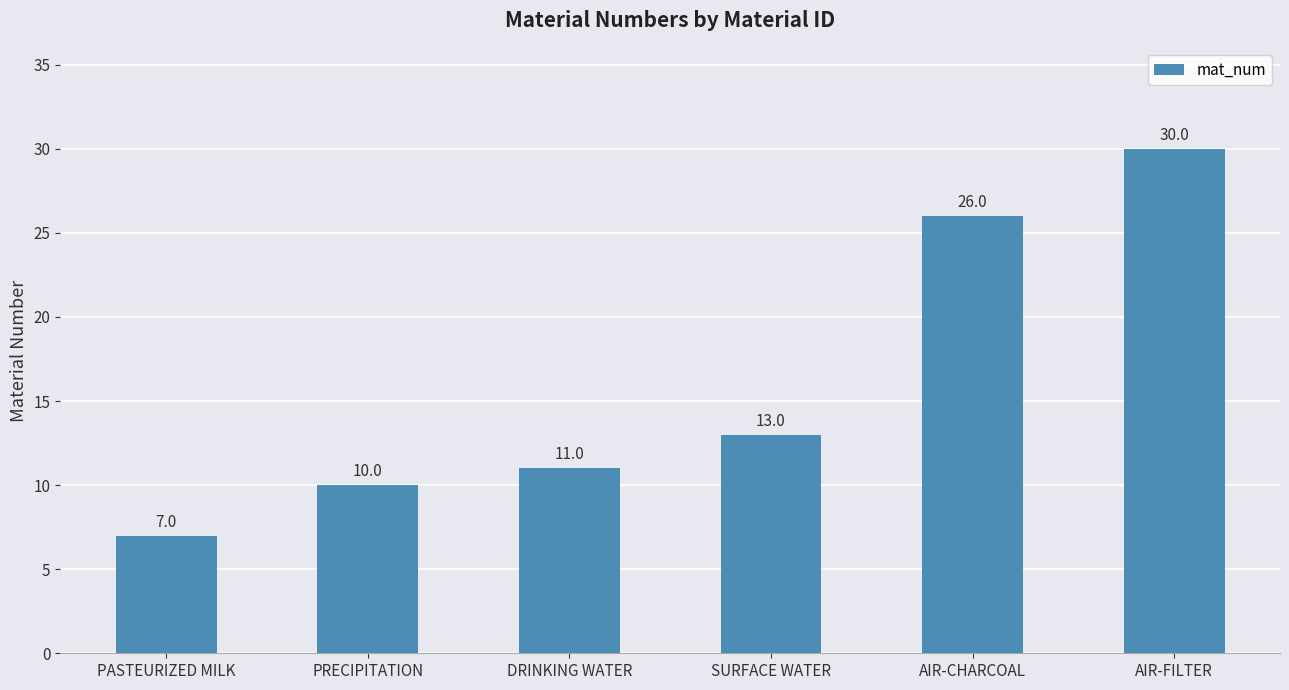

Count the number of categories in the chart.

6